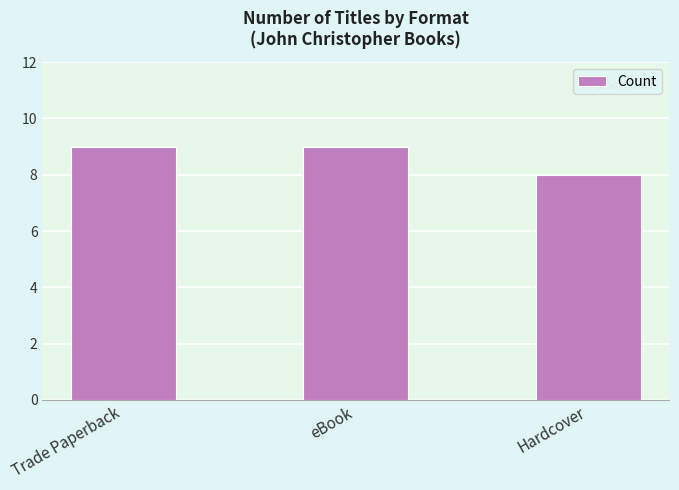

What is the maximum value shown in the chart?

9